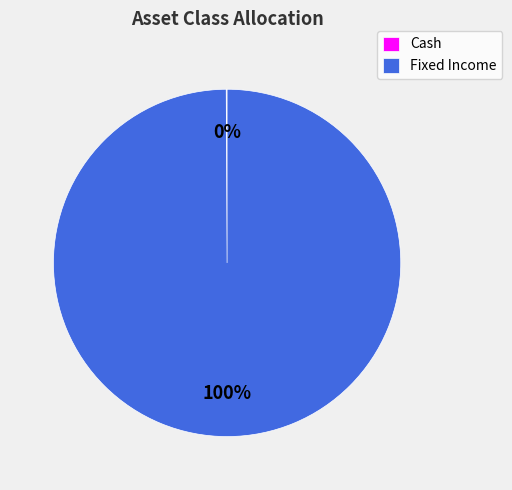

Is there any slice that represents more than half of the pie?

Yes